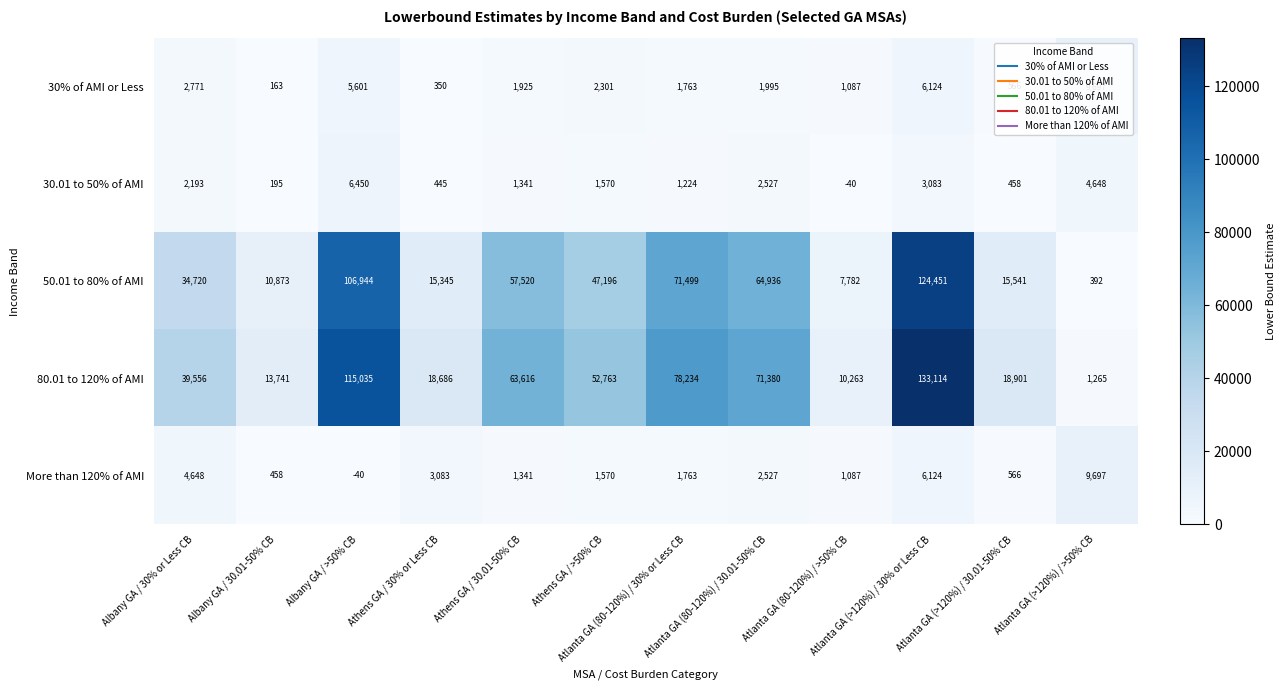

What is the difference between the maximum and minimum values in the 50.01 to 80% of AMI series?

124059